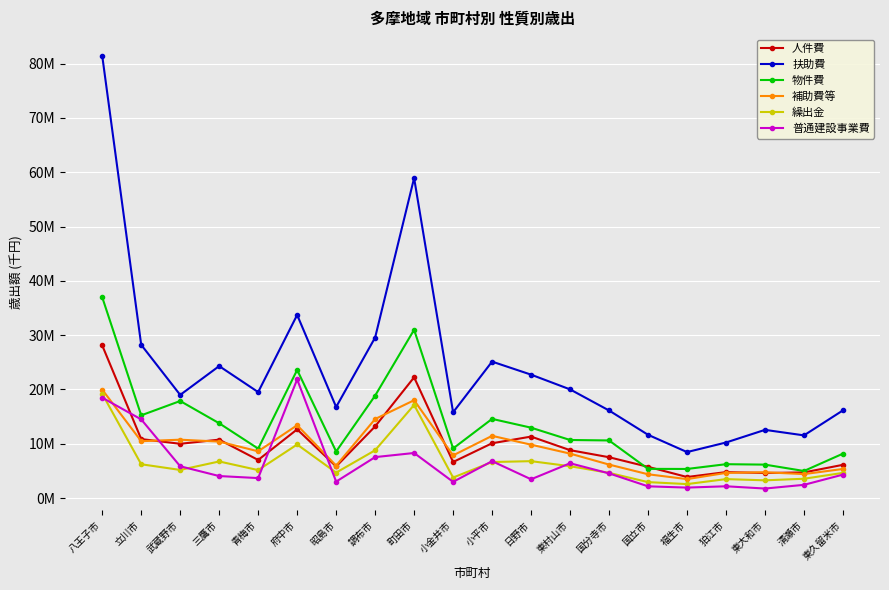

What position from the right is 狛江市?

4